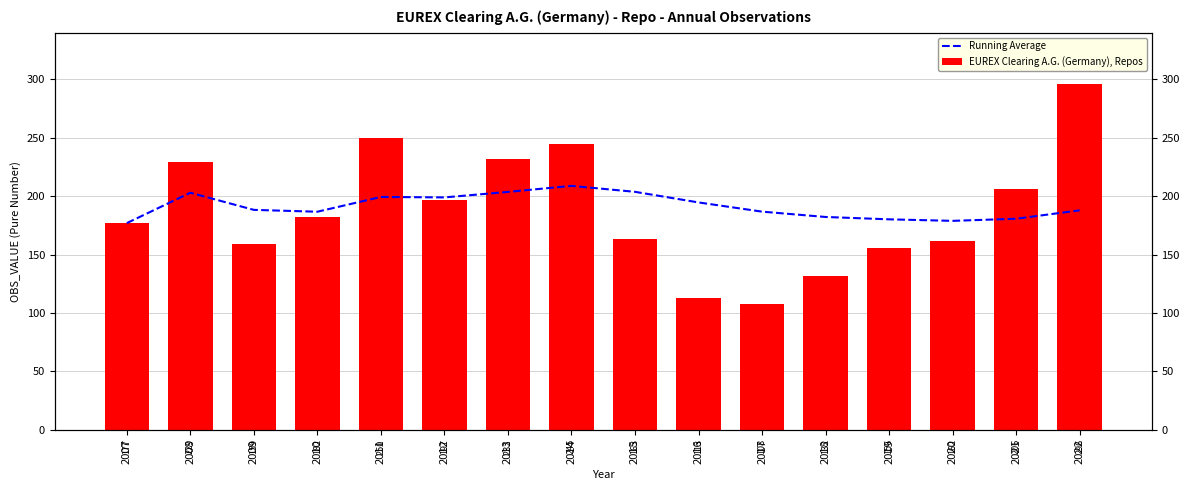

Reading right to left, list all the values displayed in this chart.

Running Average: 187.9	180.7	178.9	180.2	182.2	186.8	194.7	203.8	208.9	203.7	199.0	199.4	186.8	188.3	203.0	177.0
EUREX Clearing A.G. (Germany), Repos: 296.0	206.0	162.0	156.0	132.0	108.0	113.0	163.0	245.0	232.0	197.0	250.0	182.0	159.0	229.0	177.0